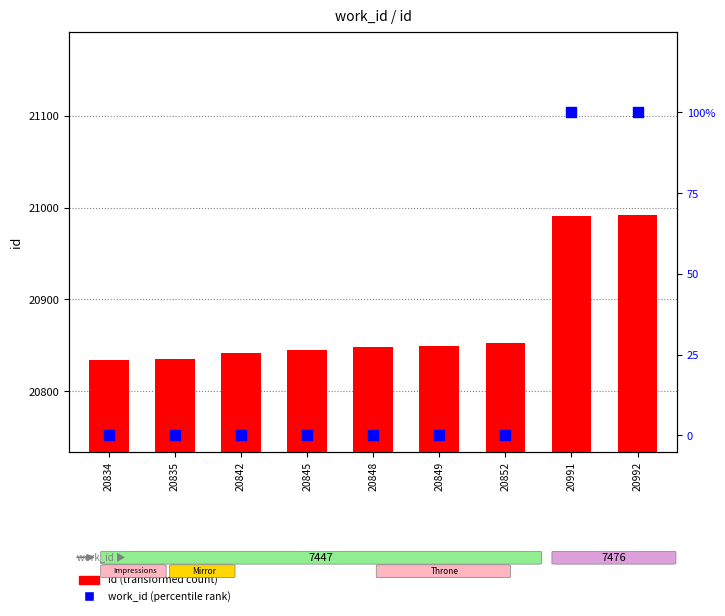

Which series reaches the minimum Y coordinate?

work_id (percentile rank)